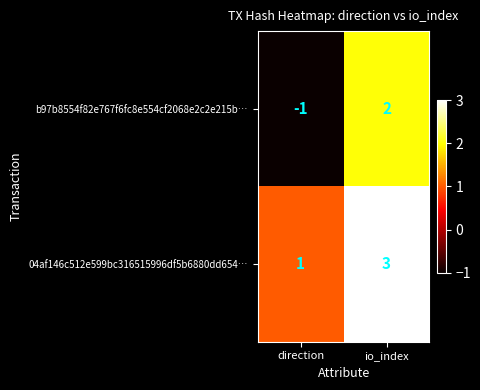

What is the sum of all 04af146c512e599bc316515996df5b6880dd654… values?

4